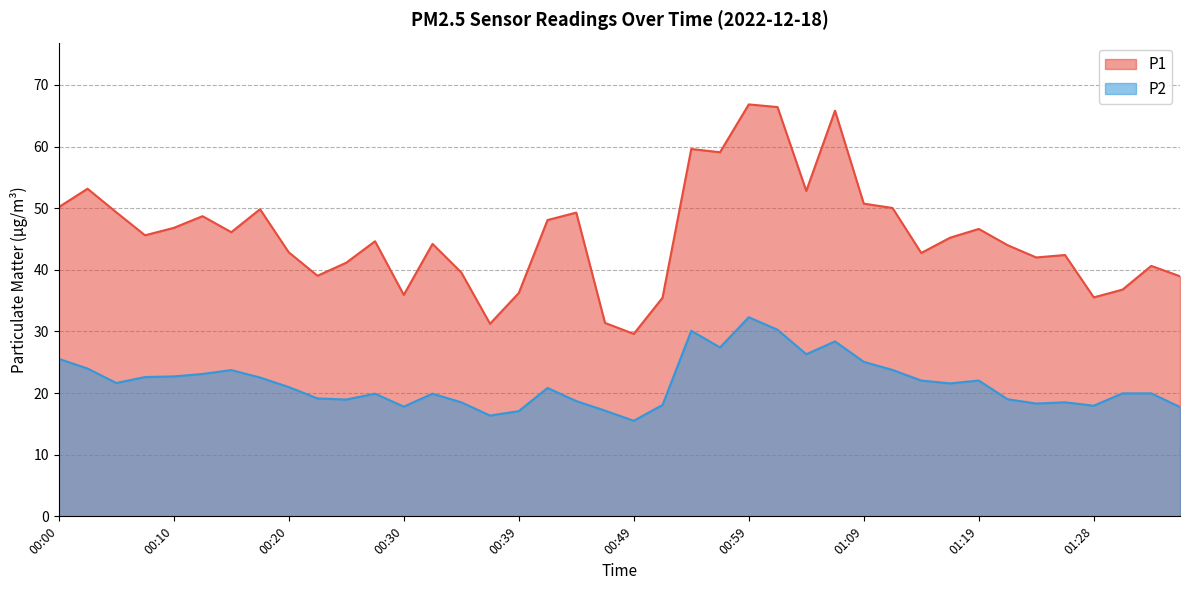

True or false: P2 and P1 cross at least once.

False